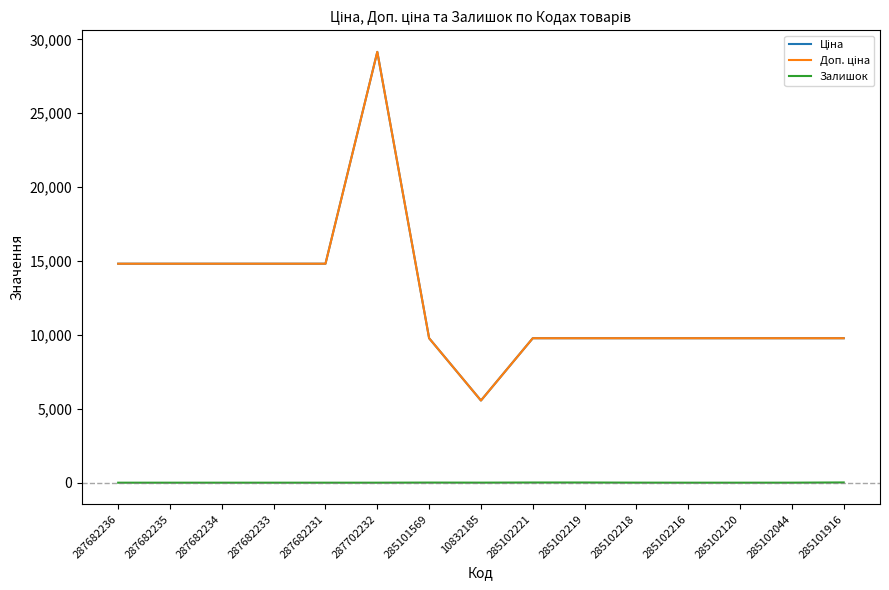

Which category has the highest value in the Залишок series?

285101916